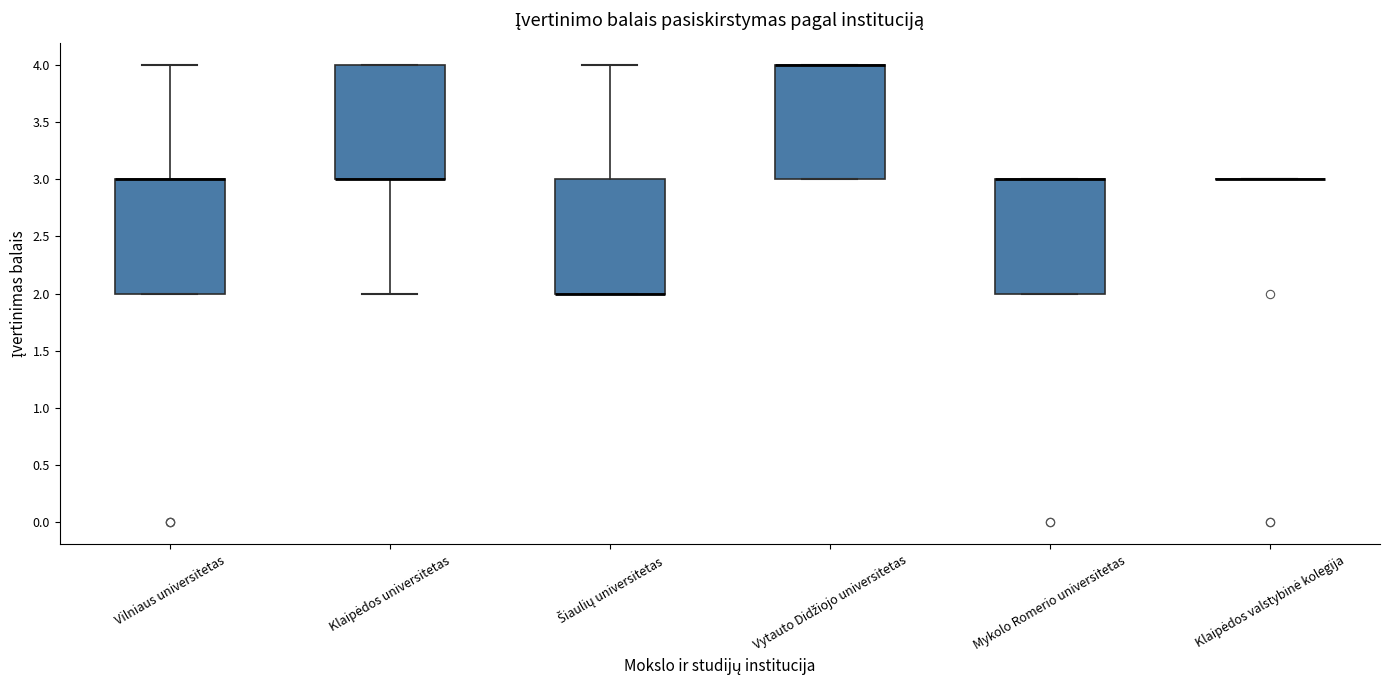

Reading left to right, transcribe this box plot: for each box, give where its median line is, the range the box spans, and where its two whiskers end, as read against the y-axis. The values are not printed on the chart, so give them approximately, as read against the axis.

Vilniaus universitetas: median 3 (drawn on the box's upper edge), box 2 to 3, whiskers 2 to 4
Klaipėdos universitetas: median 3 (drawn on the box's lower edge), box 3 to 4, whiskers 2 to 4
Šiaulių universitetas: median 2 (drawn on the box's lower edge), box 2 to 3, whiskers 2 to 4
Vytauto Didžiojo universitetas: median 4 (drawn on the box's upper edge), box 3 to 4, whiskers 3 to 4
Mykolo Romerio universitetas: median 3 (drawn on the box's upper edge), box 2 to 3, whiskers 2 to 3
Klaipėdos valstybinė kolegija: box collapsed to a line at 3, whiskers 3 to 3